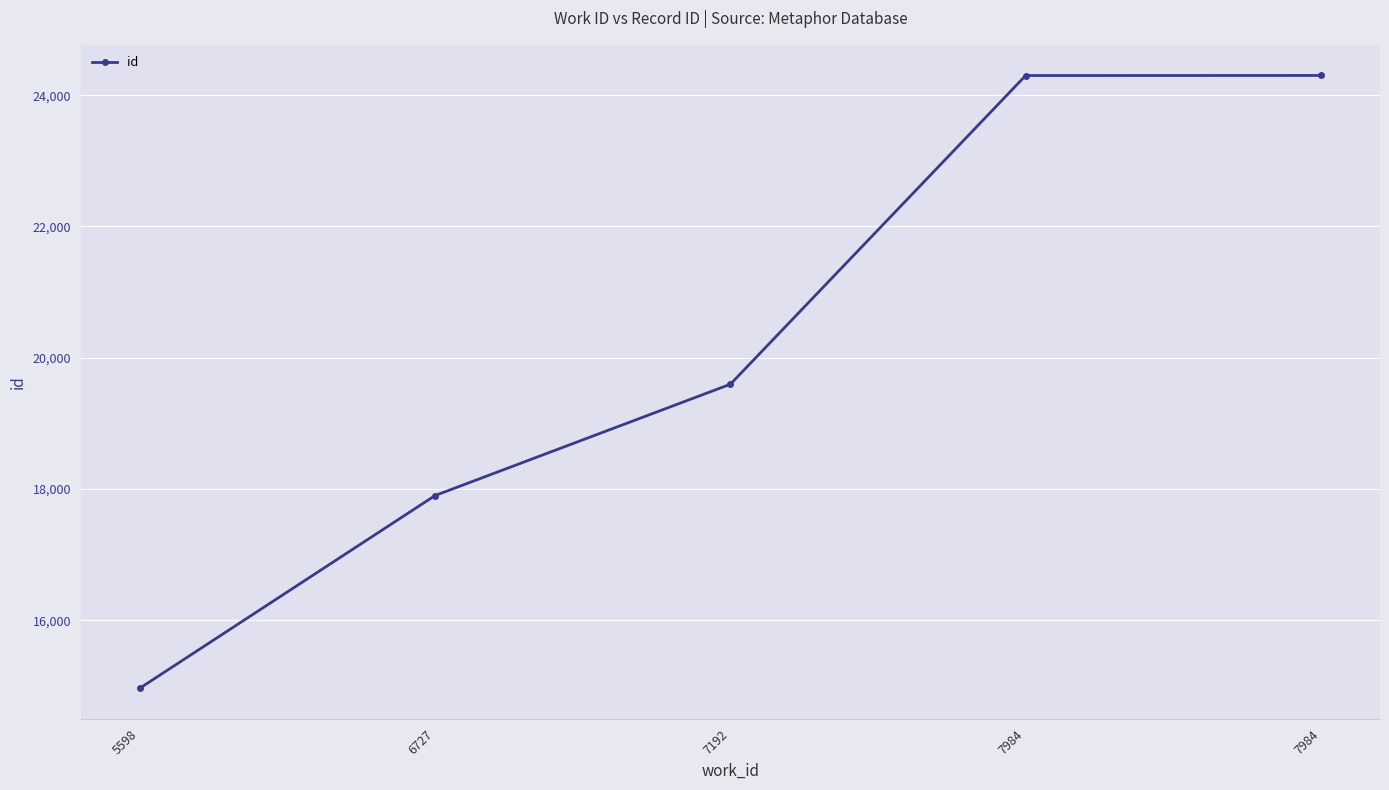

How many lines are shown in the chart?

1